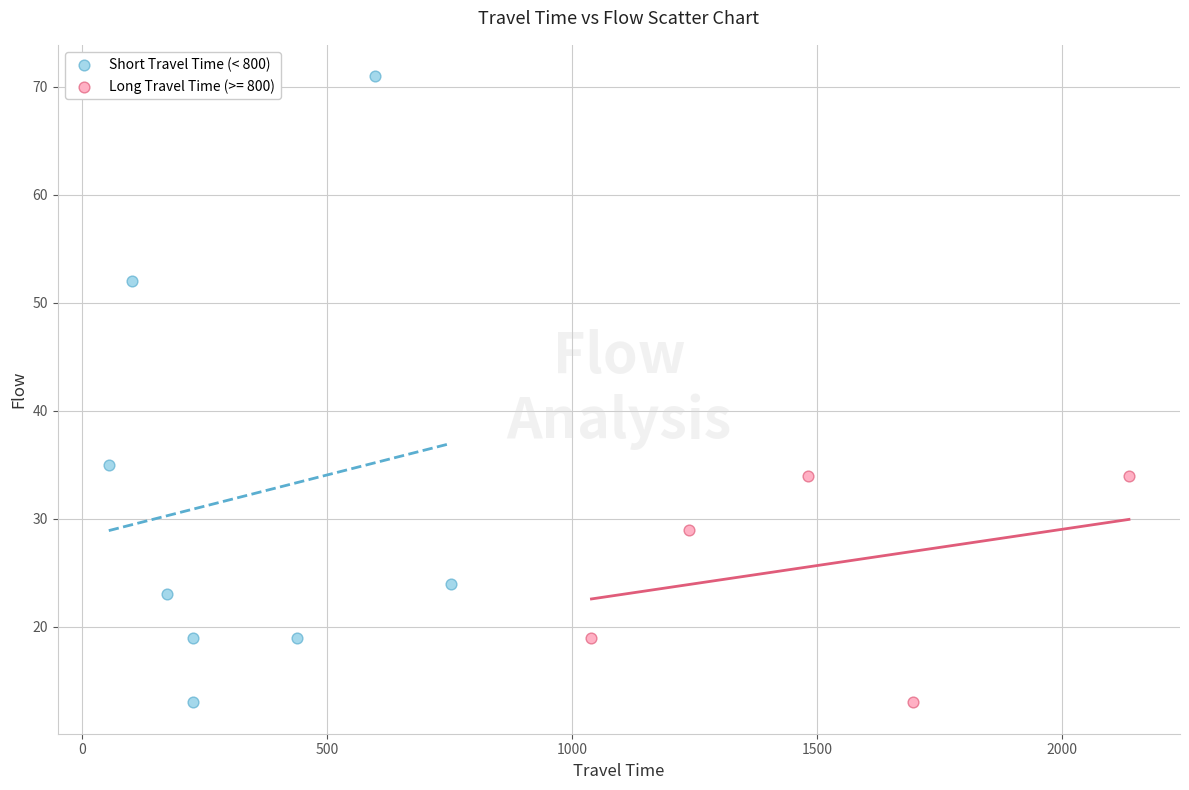

Which series has the largest Y range (max minus min)?

Short Travel Time (< 800)